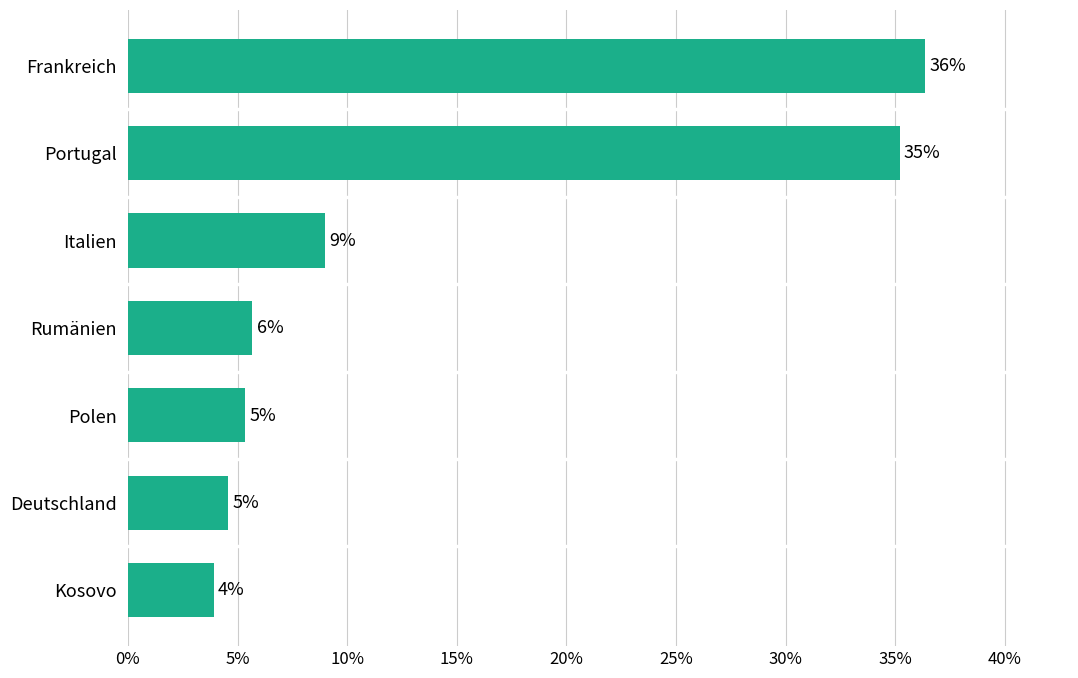

What is the difference between the second highest and minimum values?

0.3